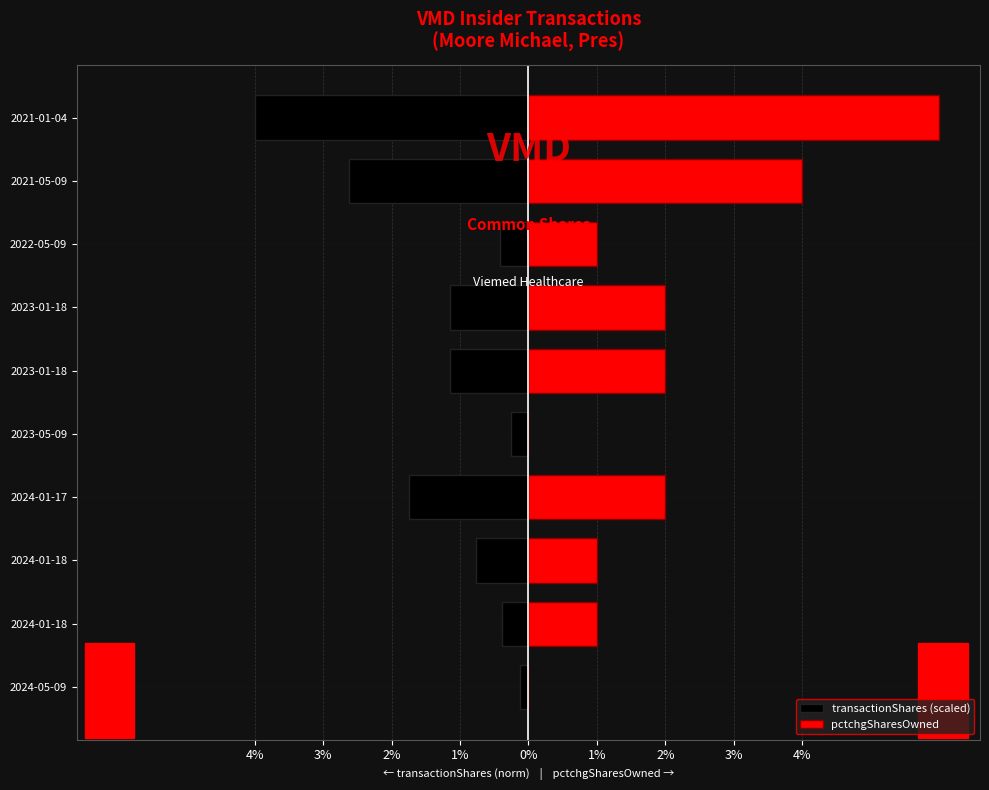

Which has a higher value, 2022-05-09 or 2023-01-18?

2022-05-09